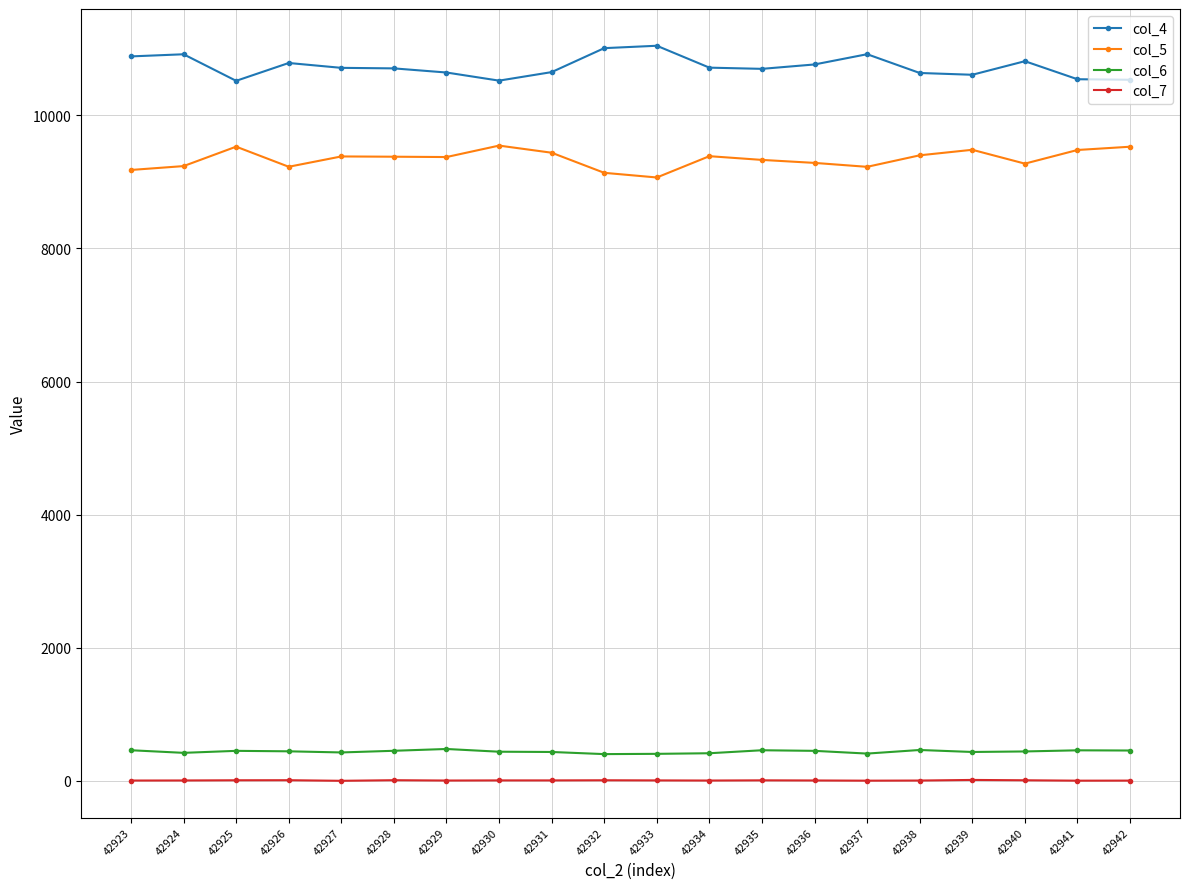

Is the value of col_7 at 42929 greater than the value of col_6 at 42927?

No